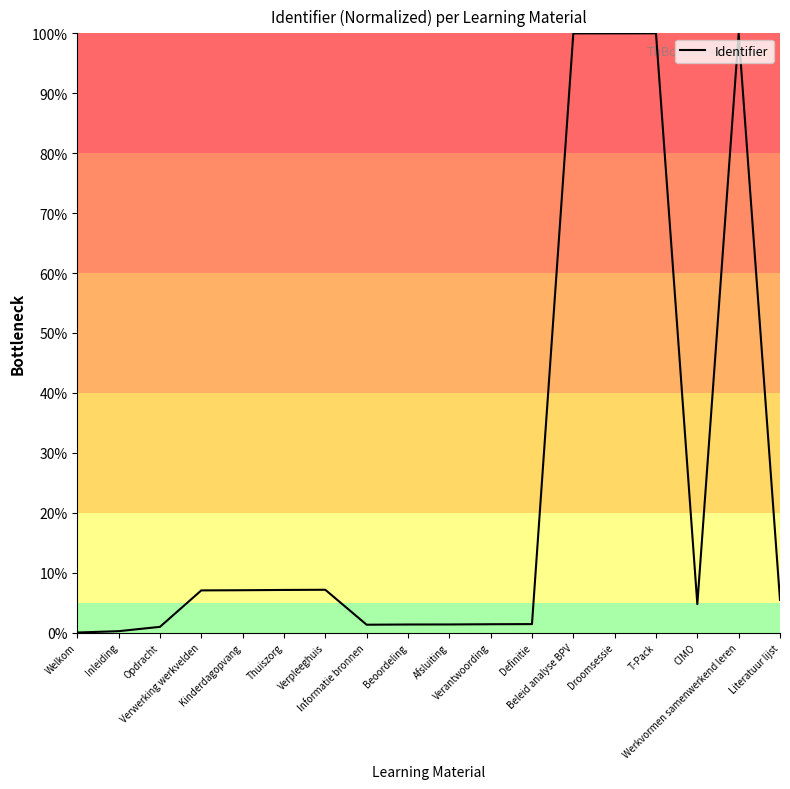

What is the difference between the maximum and minimum values?

100.0